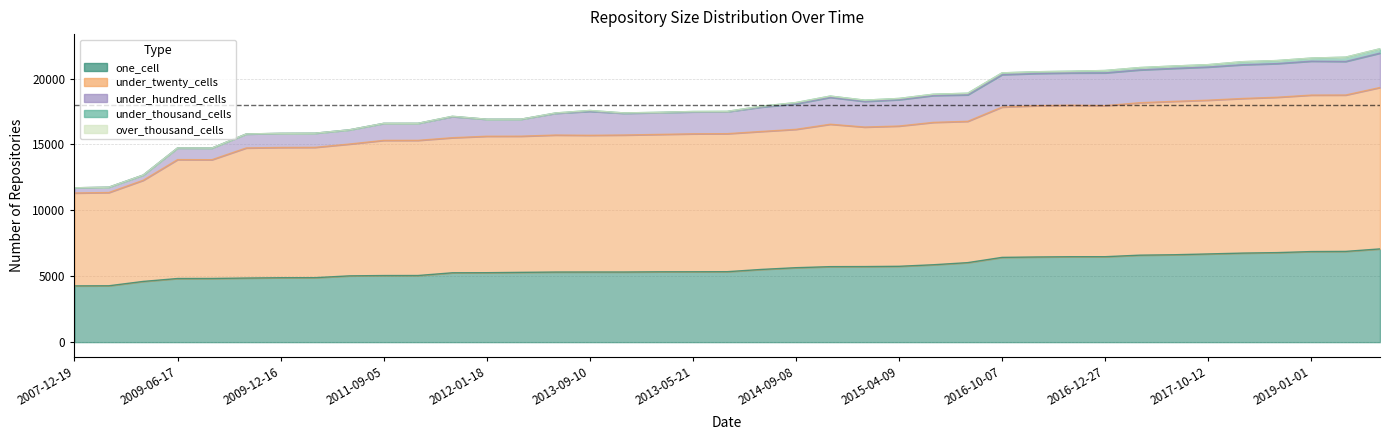

What is the sum of all under_twenty_cells values?

628962